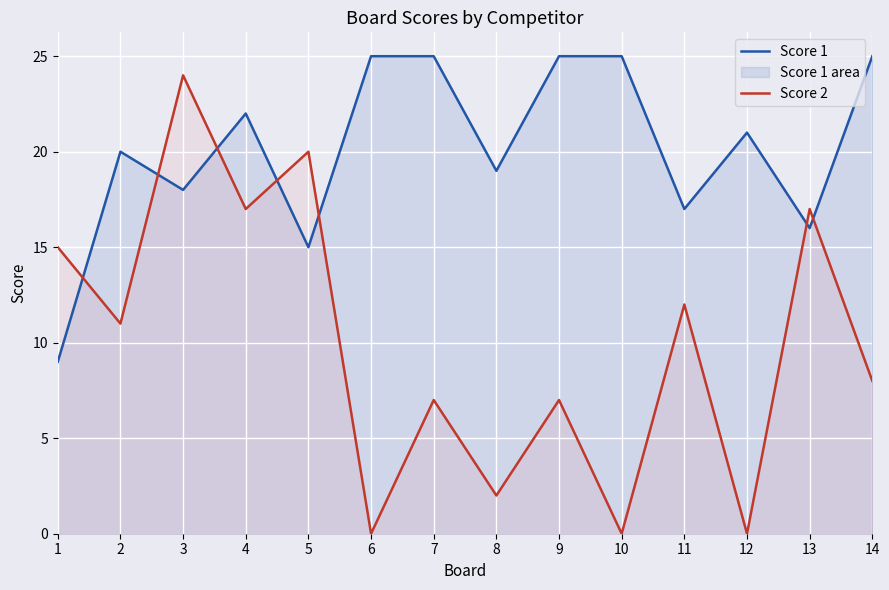

At which category does Score 1 reach its first local peak?

2